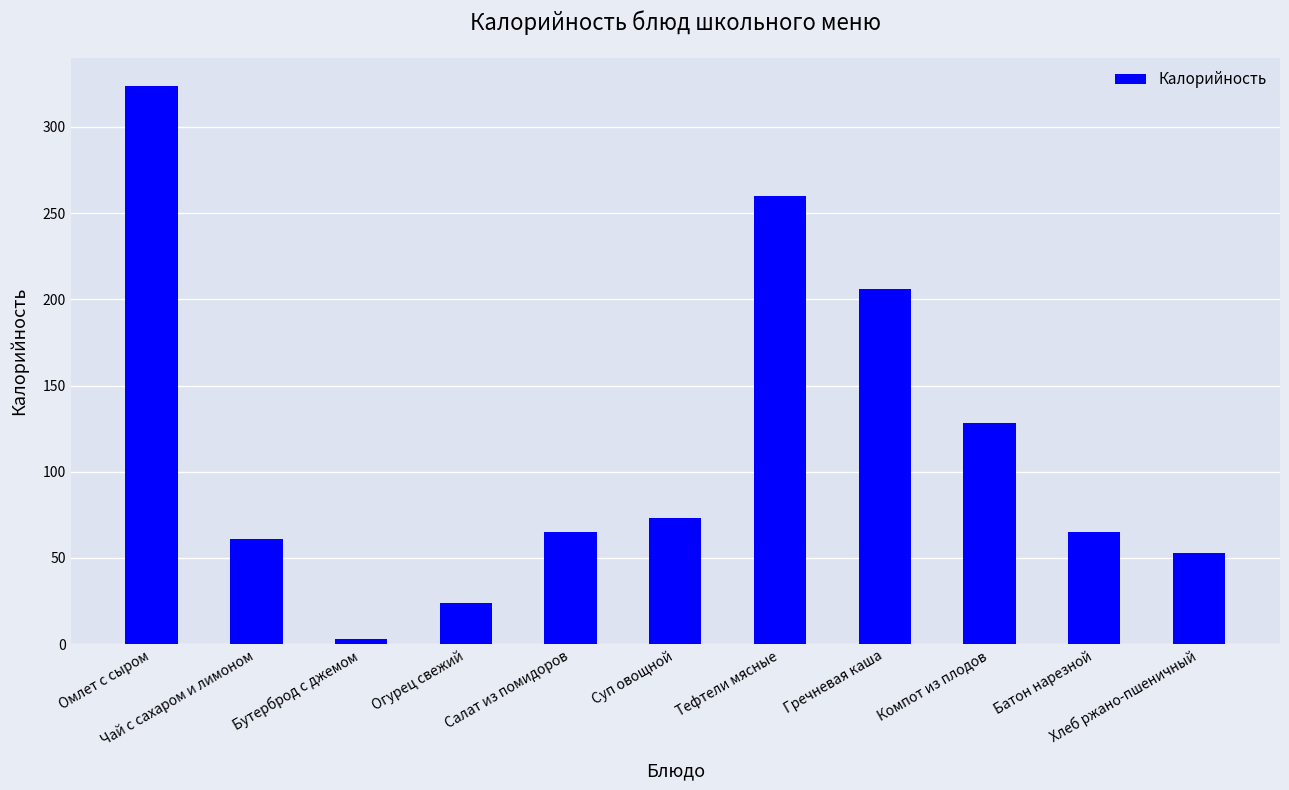

What is the sum of the values at Огурец свежий and Хлеб ржано-пшеничный?

77